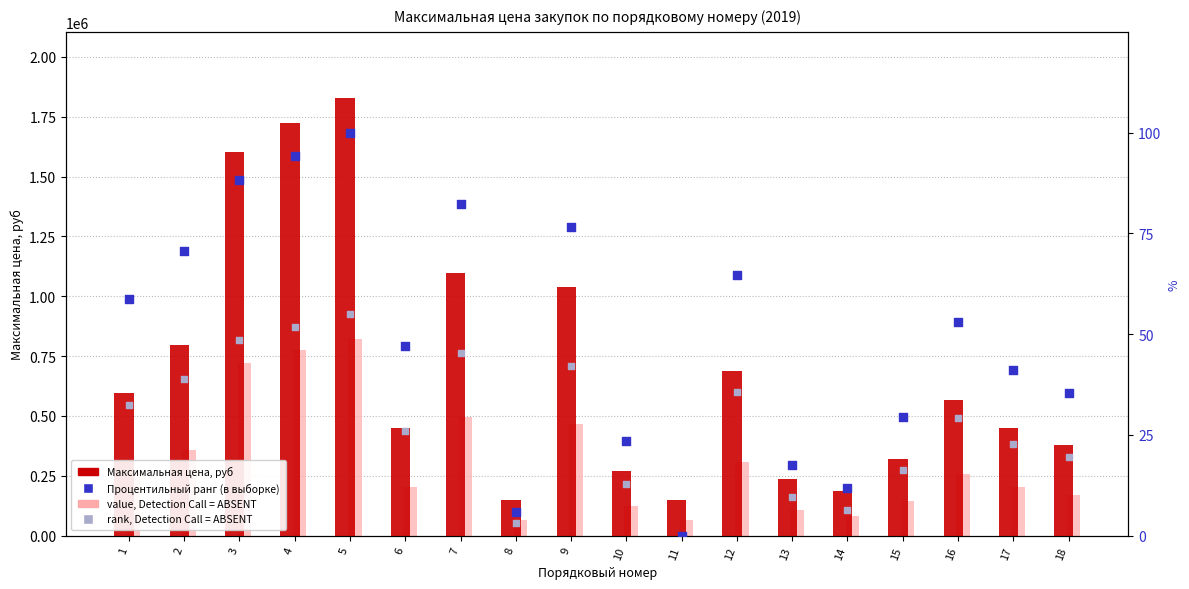

Which series contains the lowest Y value?

Процентильный ранг (в выборке)